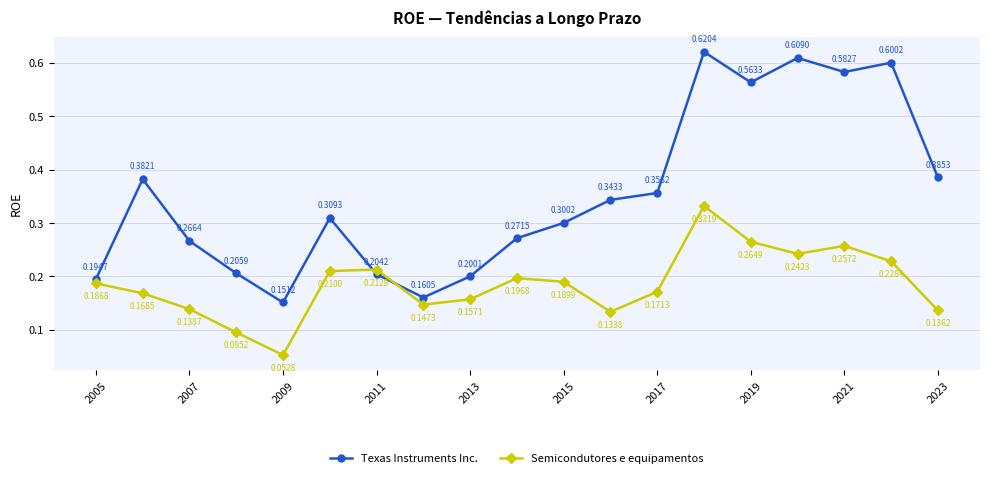

Does the chart have visible grid lines?

Yes